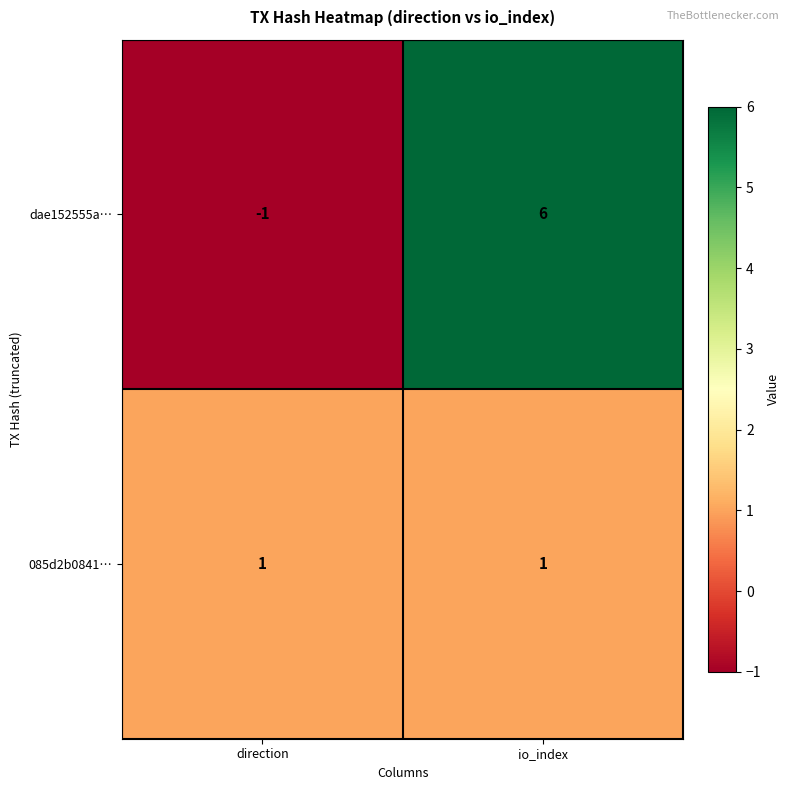

True or false: 085d2b0841… has a value of 2 at io_index.

False